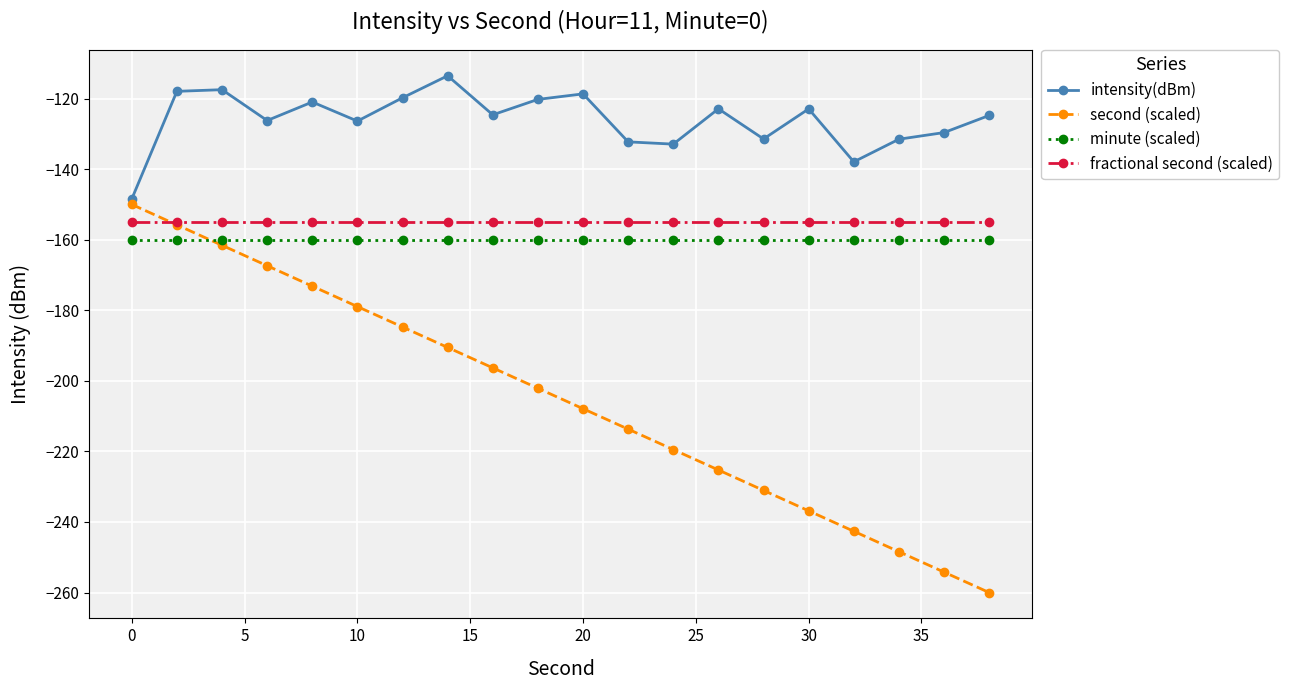

Which series has the largest total across all categories?

intensity(dBm)